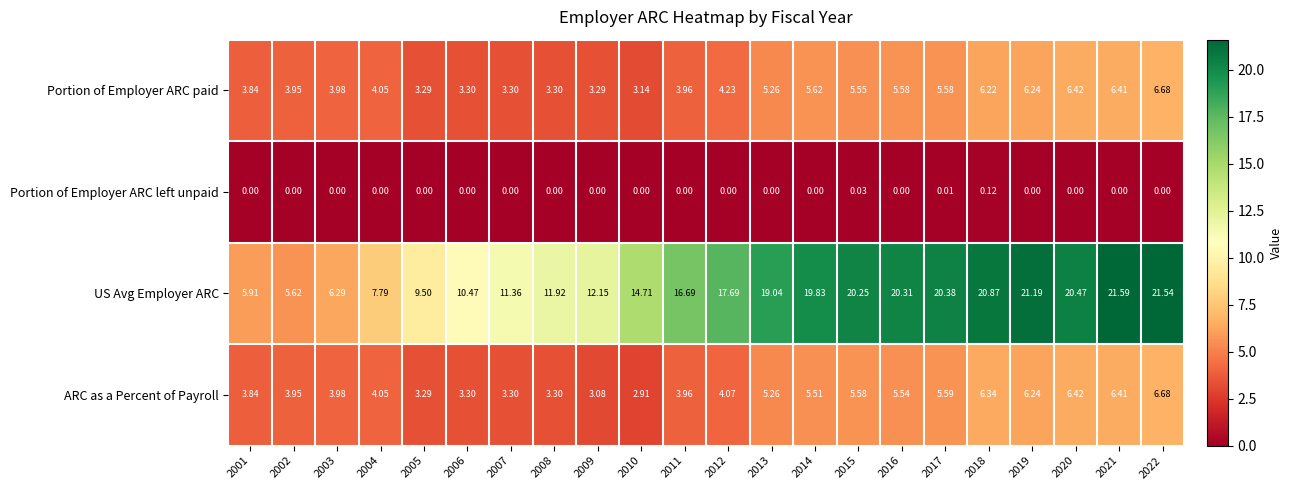

How many data points in Portion of Employer ARC left unpaid are above 0?

3